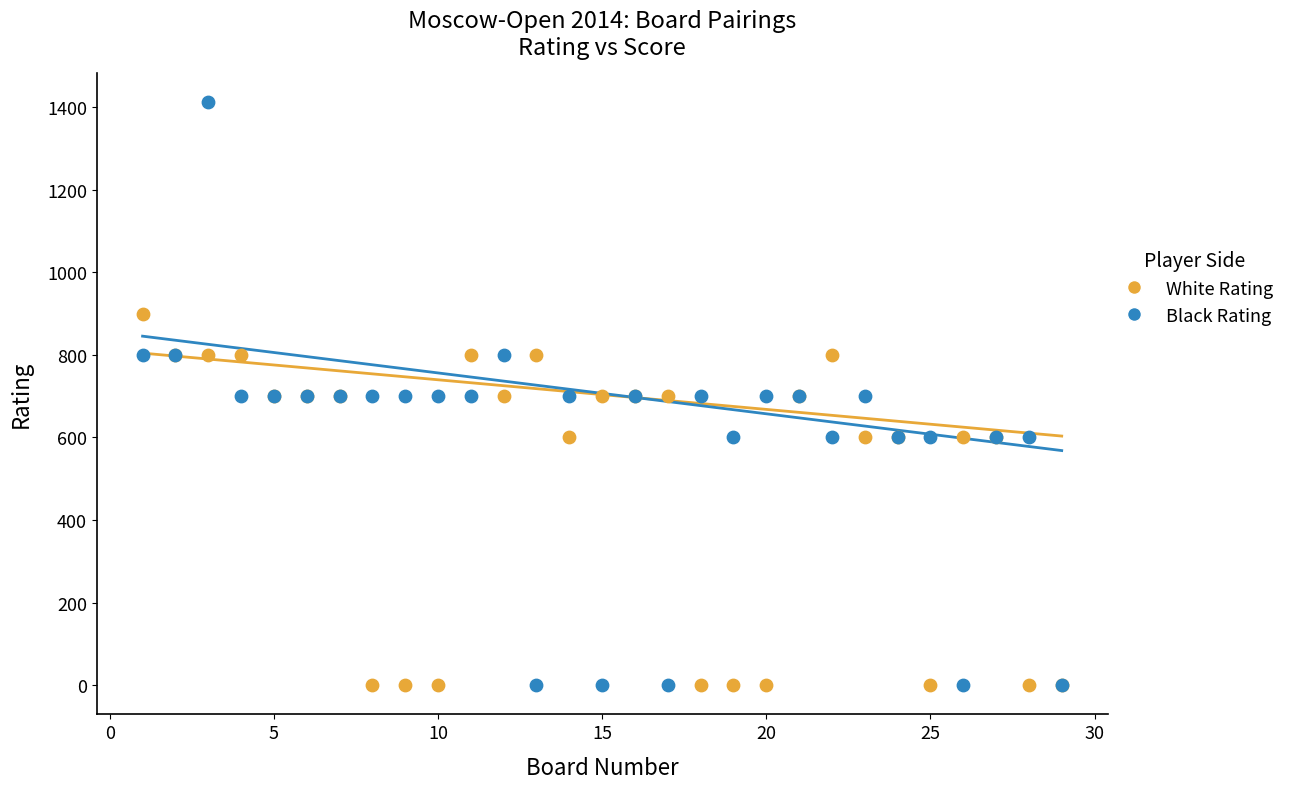

What is the X range (max minus min) for the scatter plot?

28